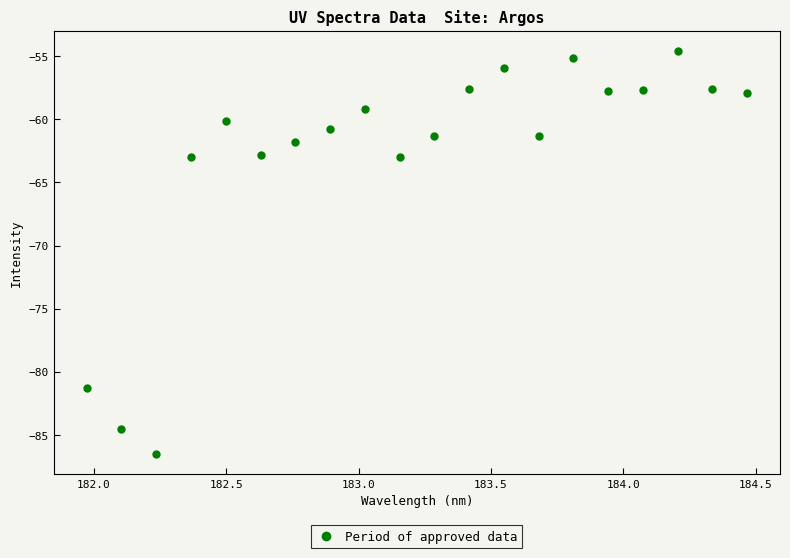

What is the range of Y values (max minus min)?

31.9